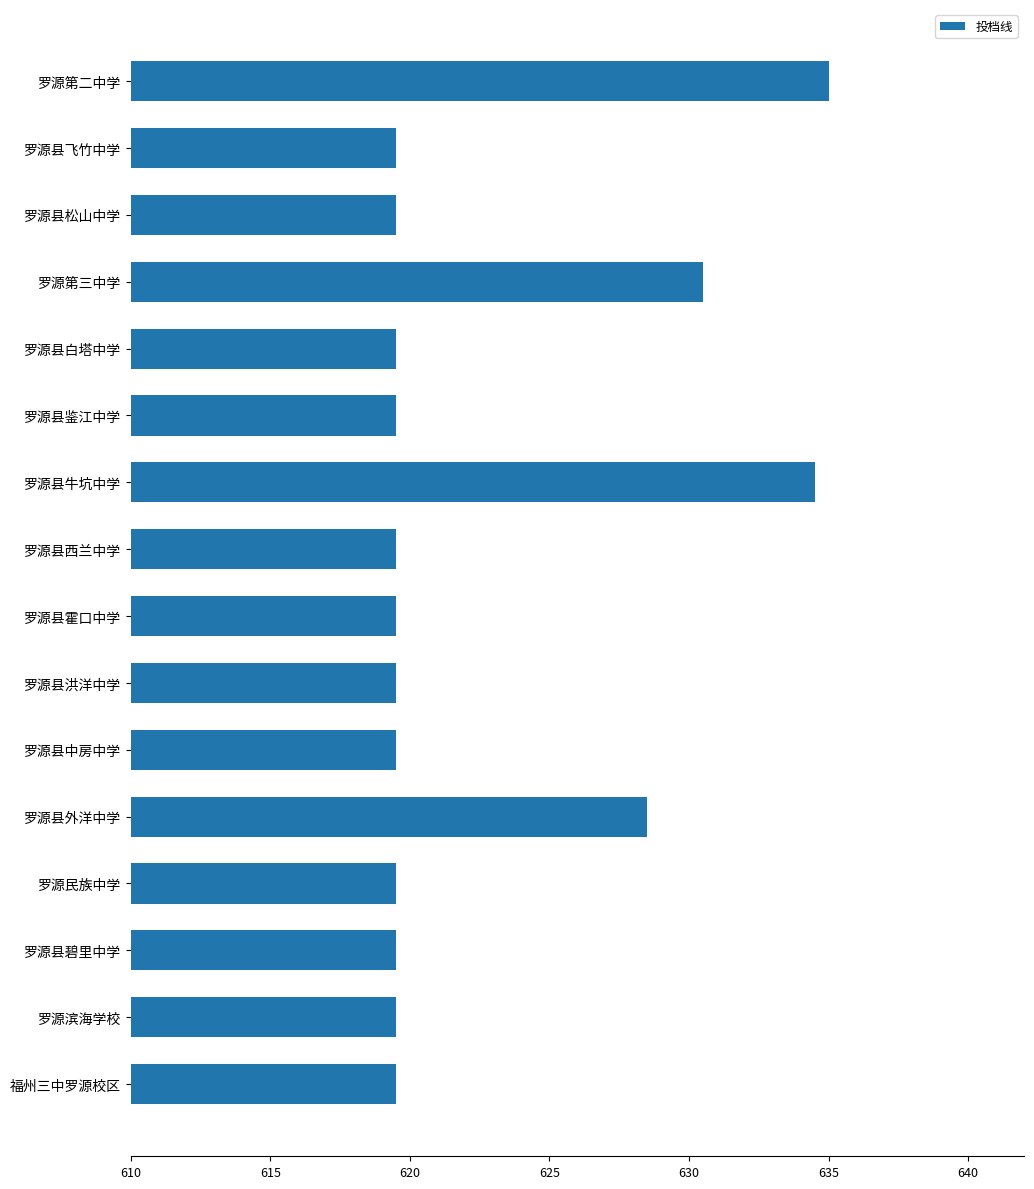

The value at 罗源县白塔中学 is 619.5. True or false?

True